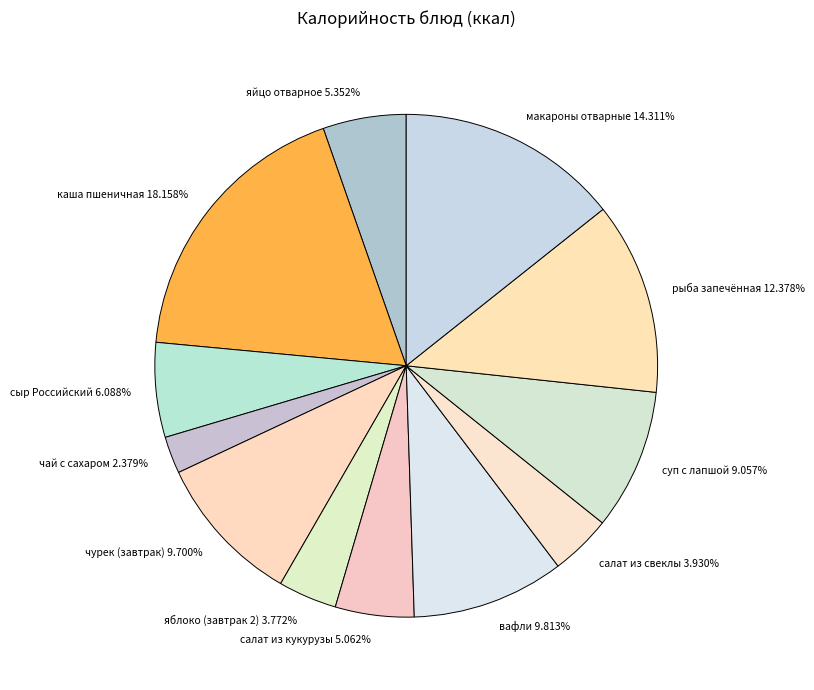

Is there a majority slice in this chart?

No